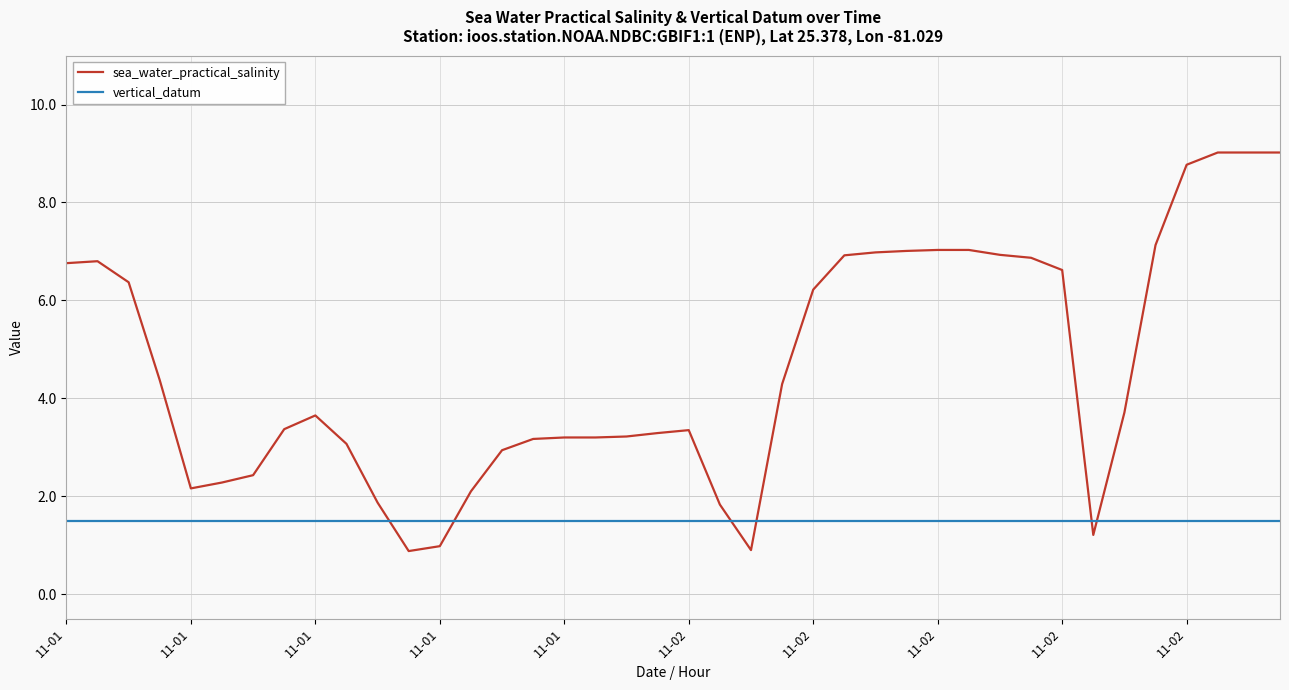

Which series has the largest total across all categories?

sea_water_practical_salinity